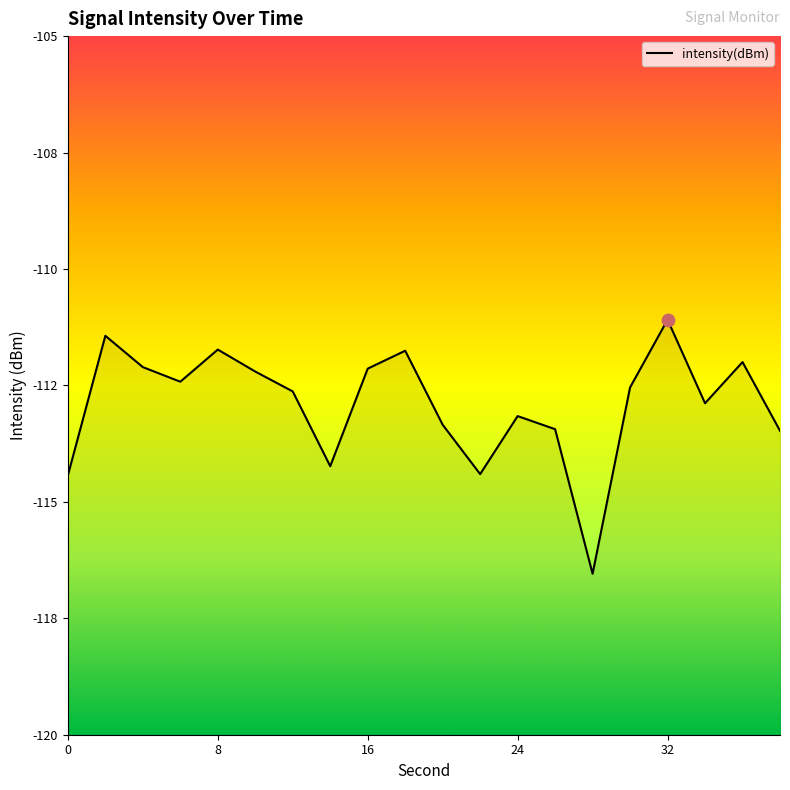

Between 24 and 16, which is larger?

16